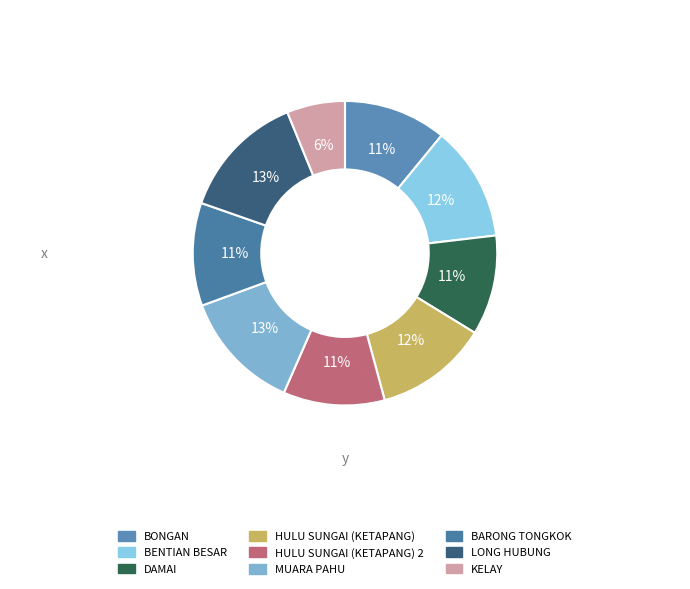

How many slices are in this pie chart?

9